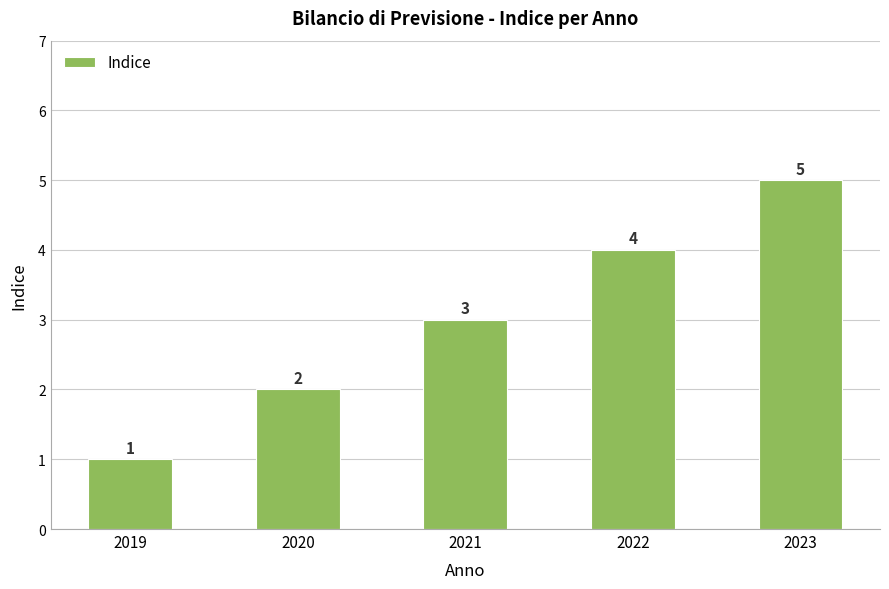

Reading right to left, what are all the values shown in this chart?

5	4	3	2	1